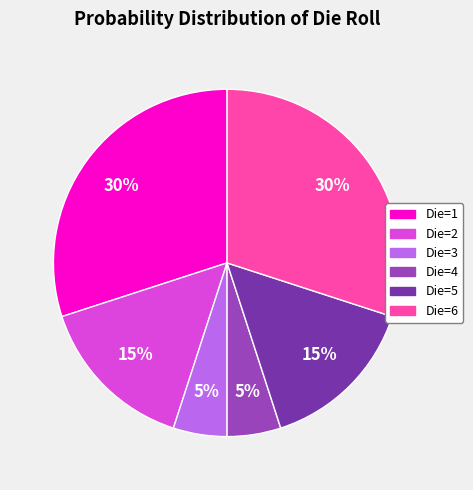

Is there any slice that represents more than half of the pie?

No